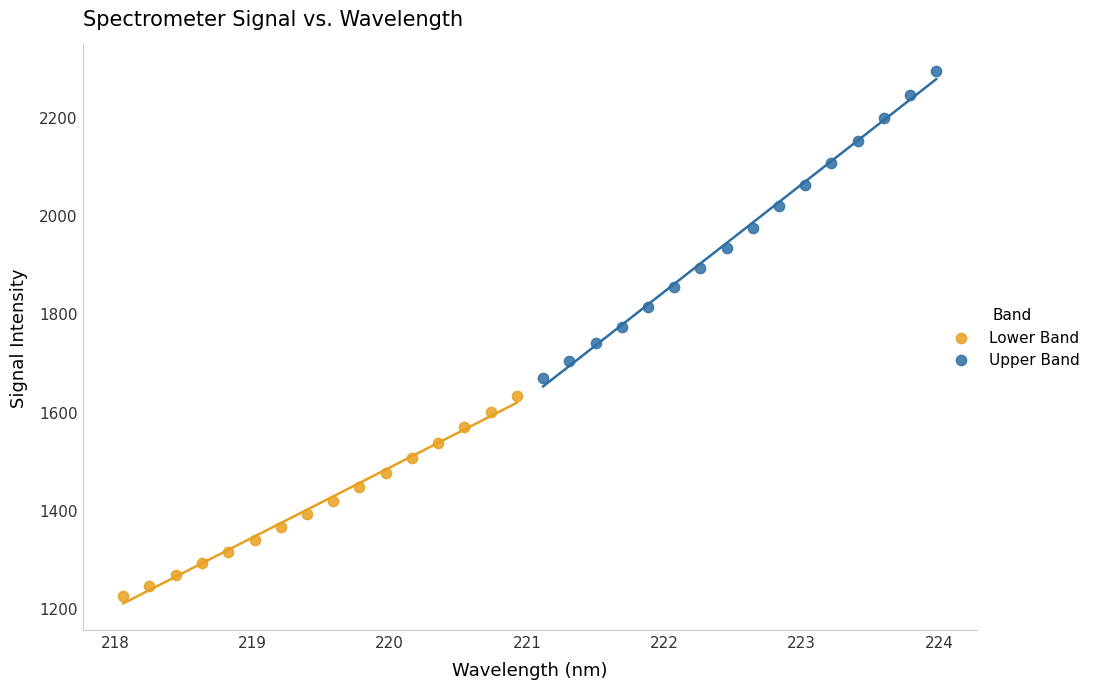

Which series reaches the minimum Y coordinate?

Lower Band